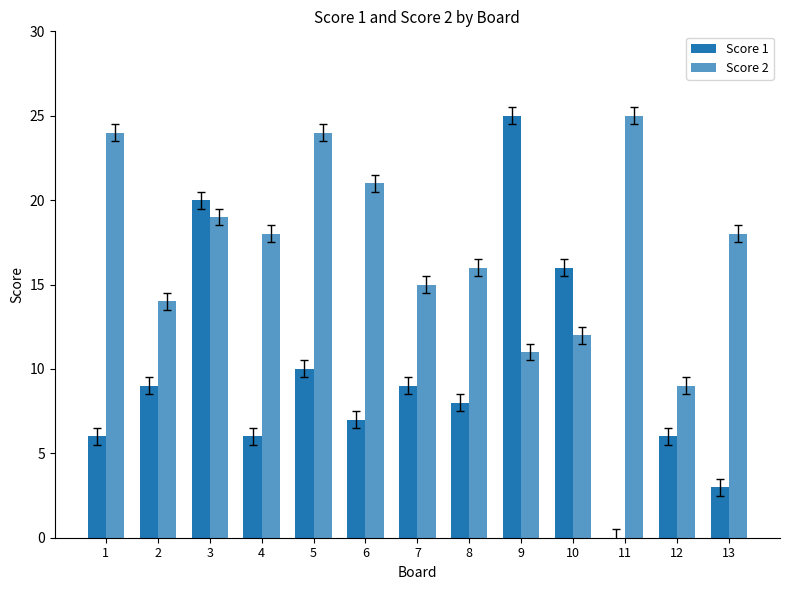

How many values in Score 1 are above zero?

12